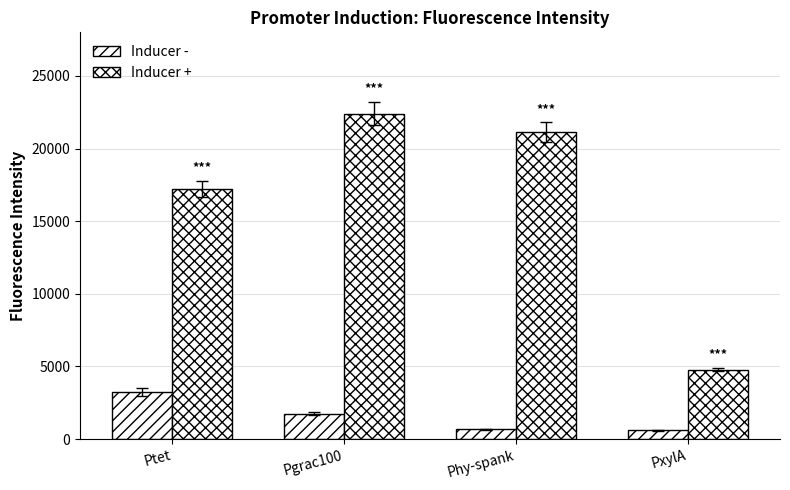

How many values in the Inducer + series are below 21109?

2